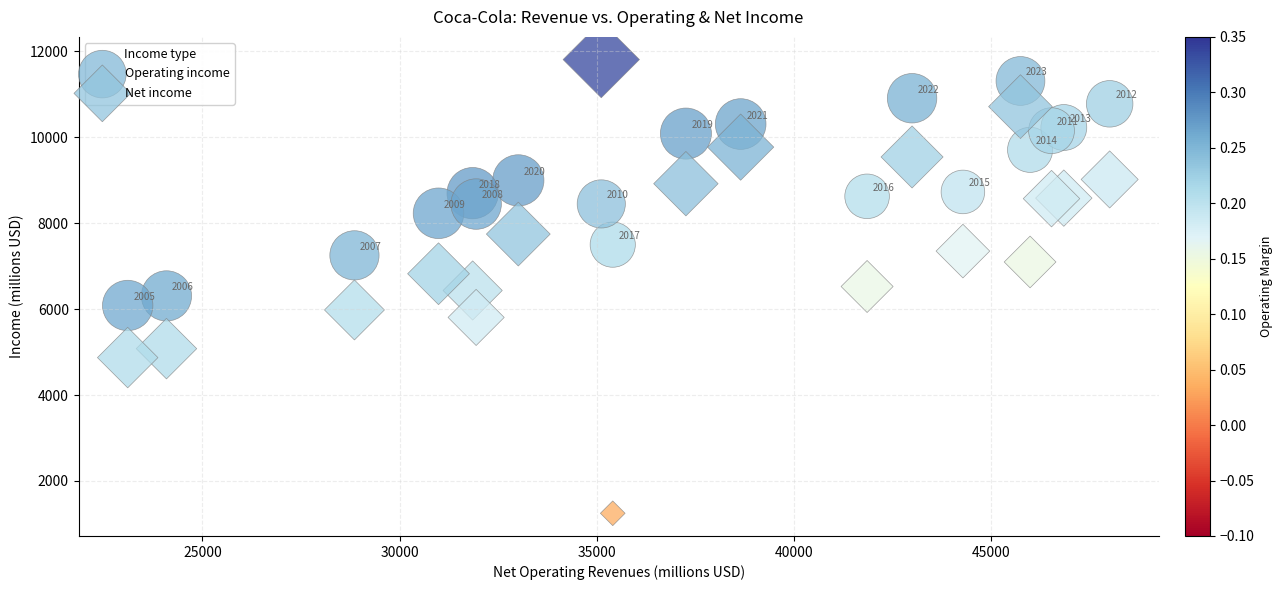

Which series has the widest spread of Y values?

Net income